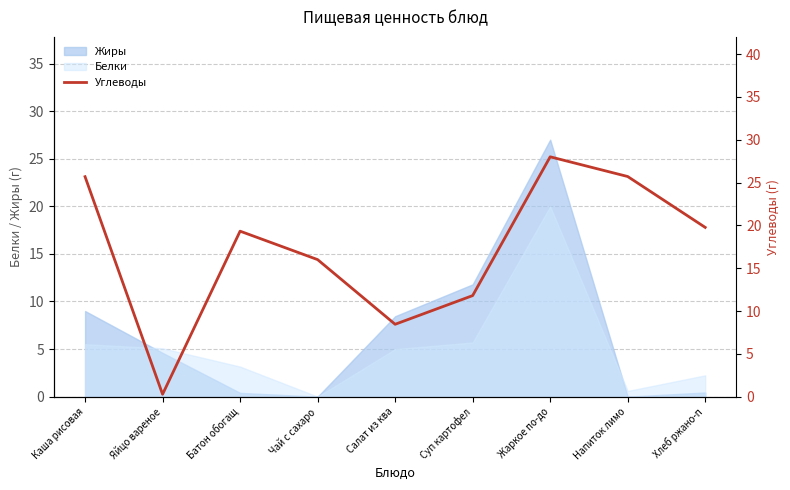

The value of Белки at Жаркое по-до is 20.0. True or false?

True